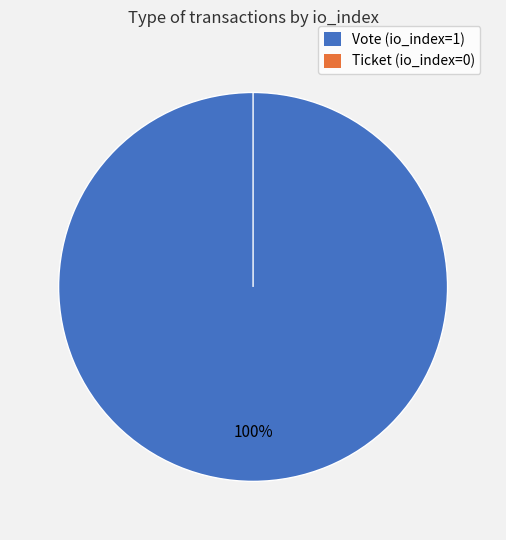

True or false: Vote (io_index=1) accounts for 100% of the total.

True